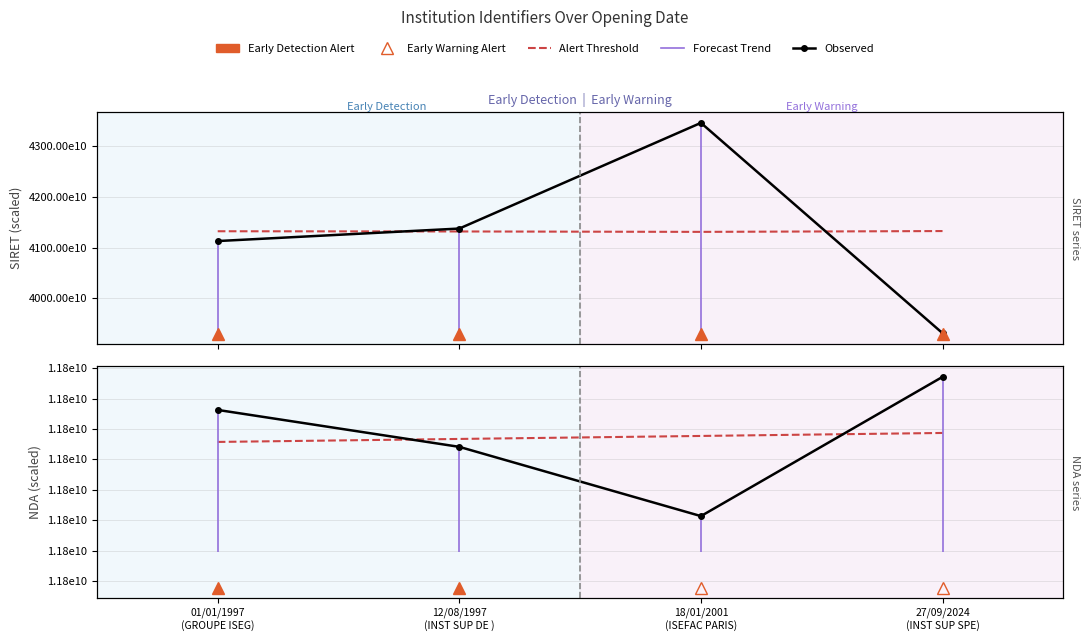

What is the label of the 1st point from the left?

01/01/1997
(GROUPE ISEG)